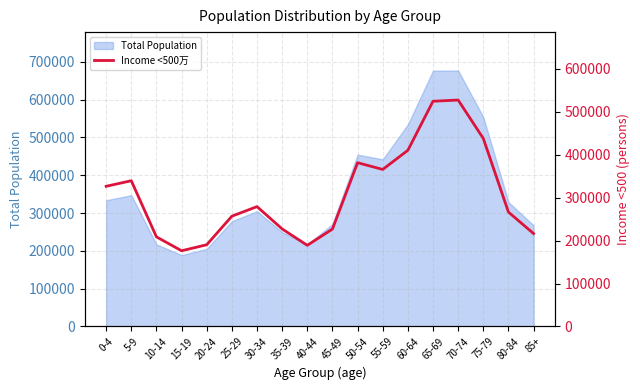

The value of Total Population at 85+ is 267579. True or false?

True